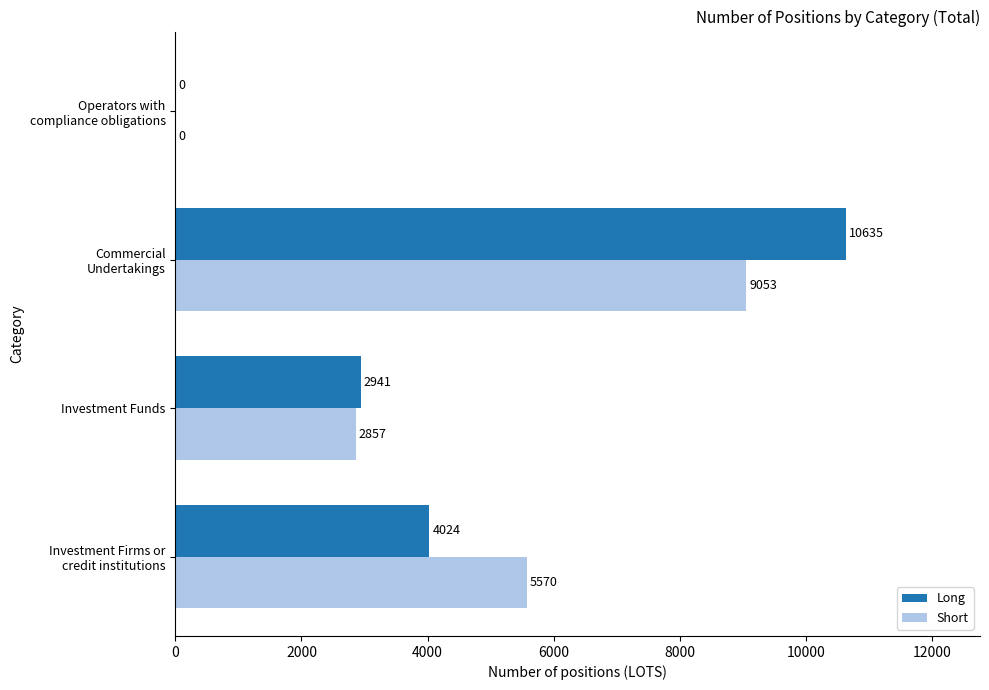

The Short series shows 2857 at Investment Funds. True or false?

True